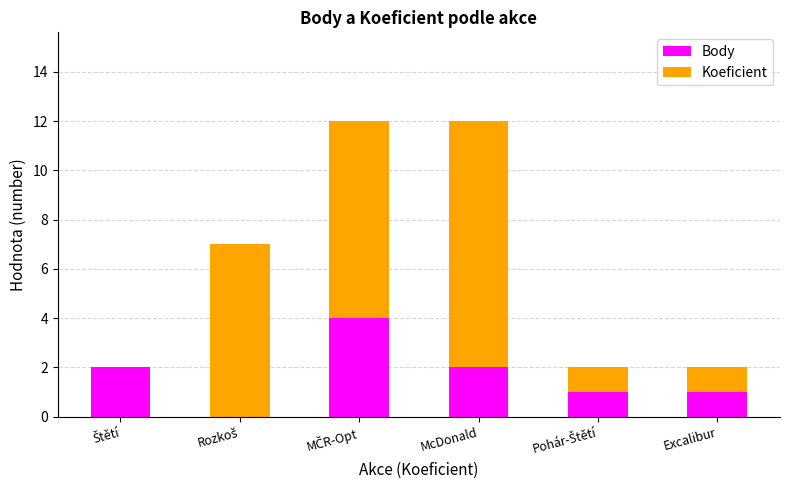

What is the sum of all Body values?

10